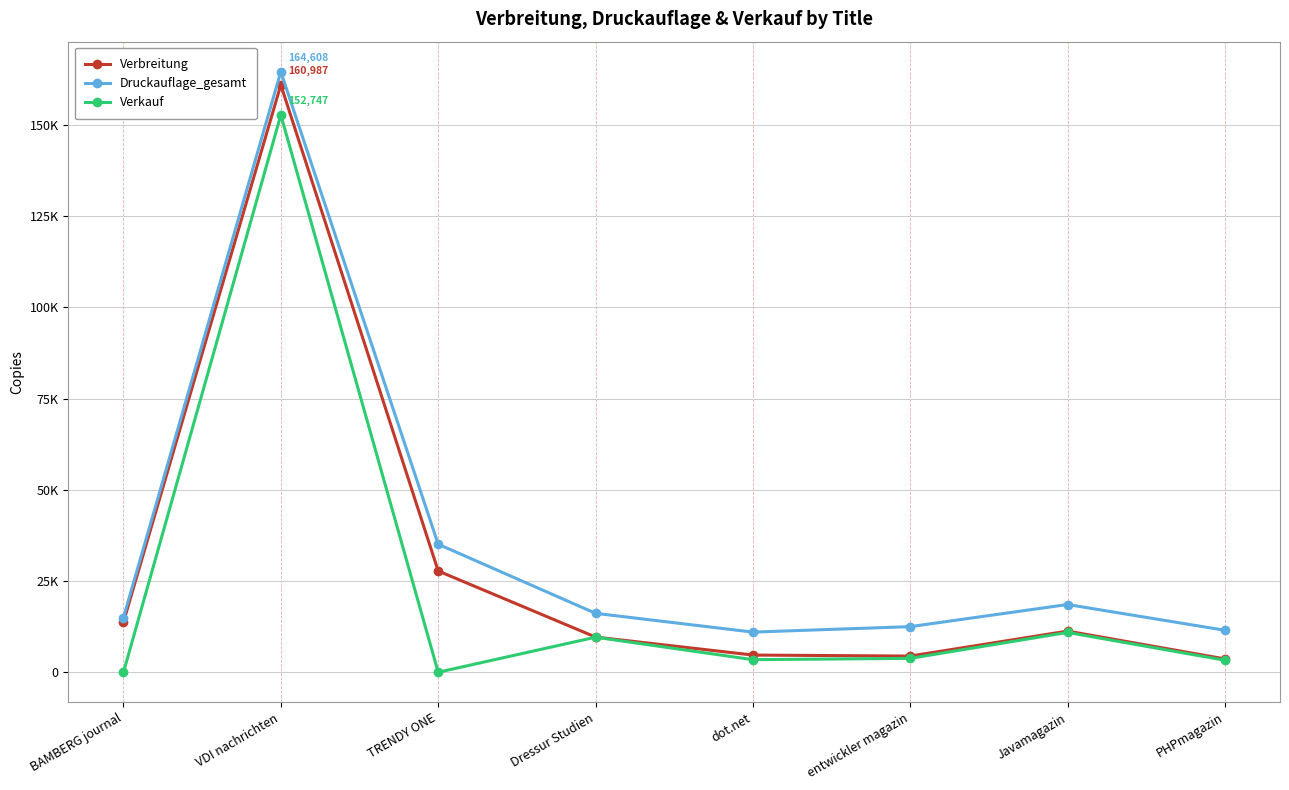

At which label does Verkauf first exceed 3805?

VDI nachrichten